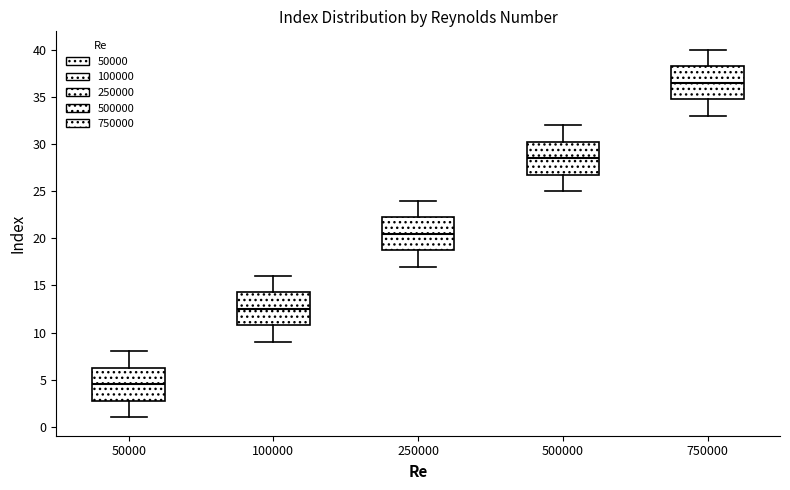

Which box's median line is the highest?

750000